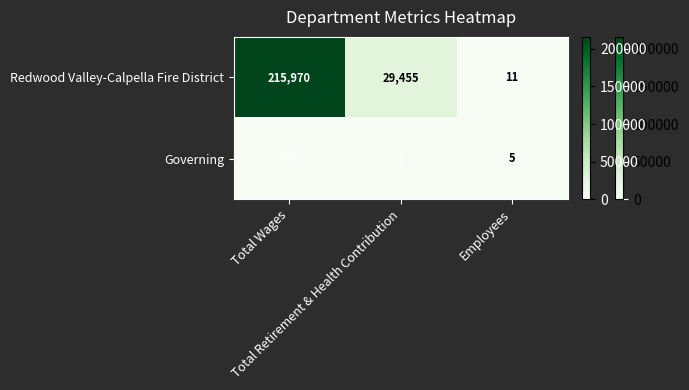

Rank the series by their average value, from highest to lowest.

Redwood Valley-Calpella Fire District, Governing